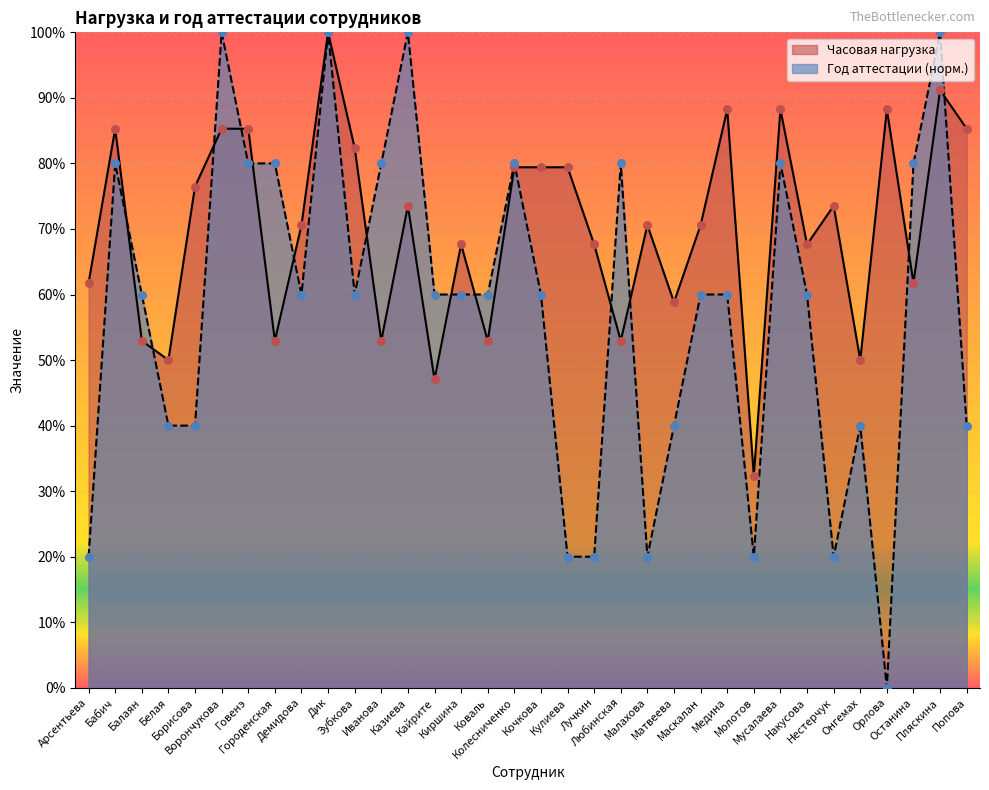

At how many categories does at least one series exceed 39?

33